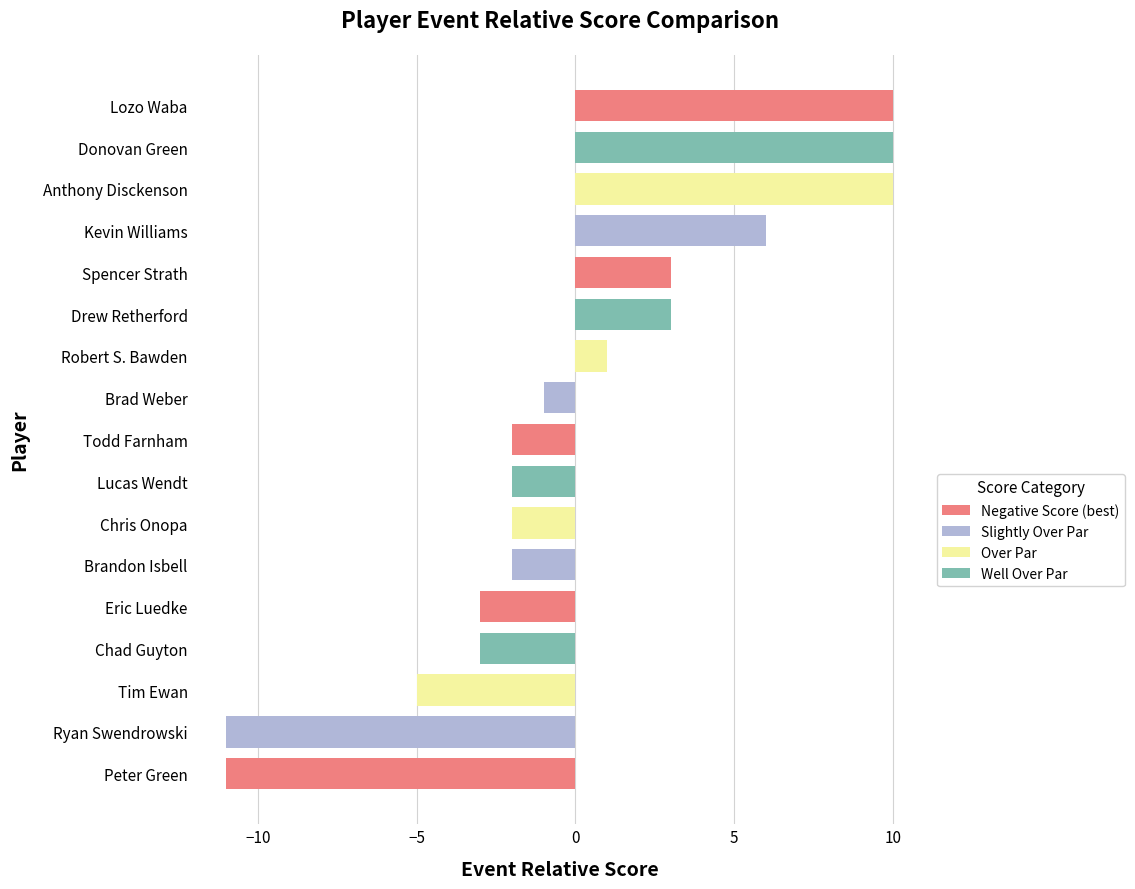

What is the maximum value shown in the chart?

10